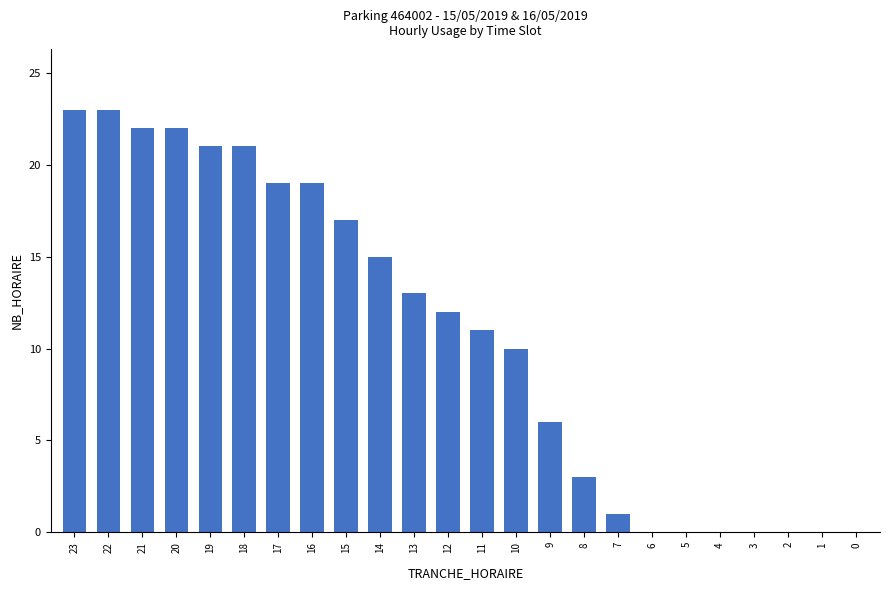

Read the value at 12, to the nearest 5.

10